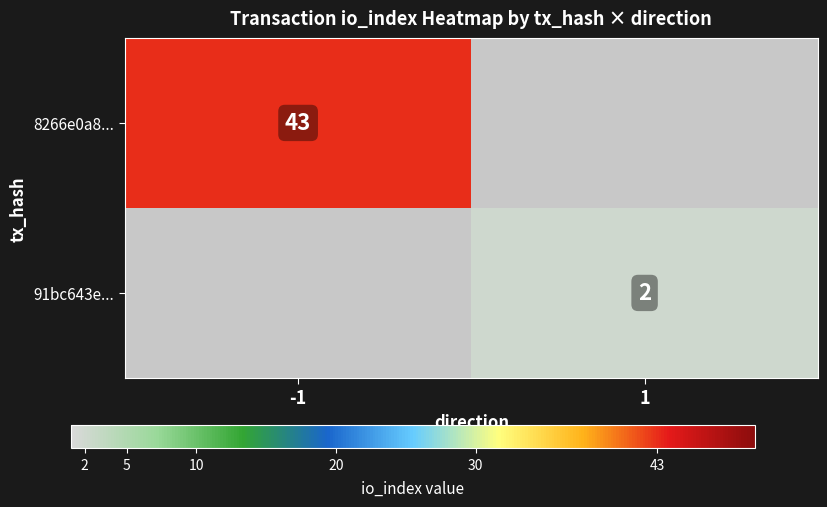

True or false: 8266e0a8... has a value of 15 at -1.

False